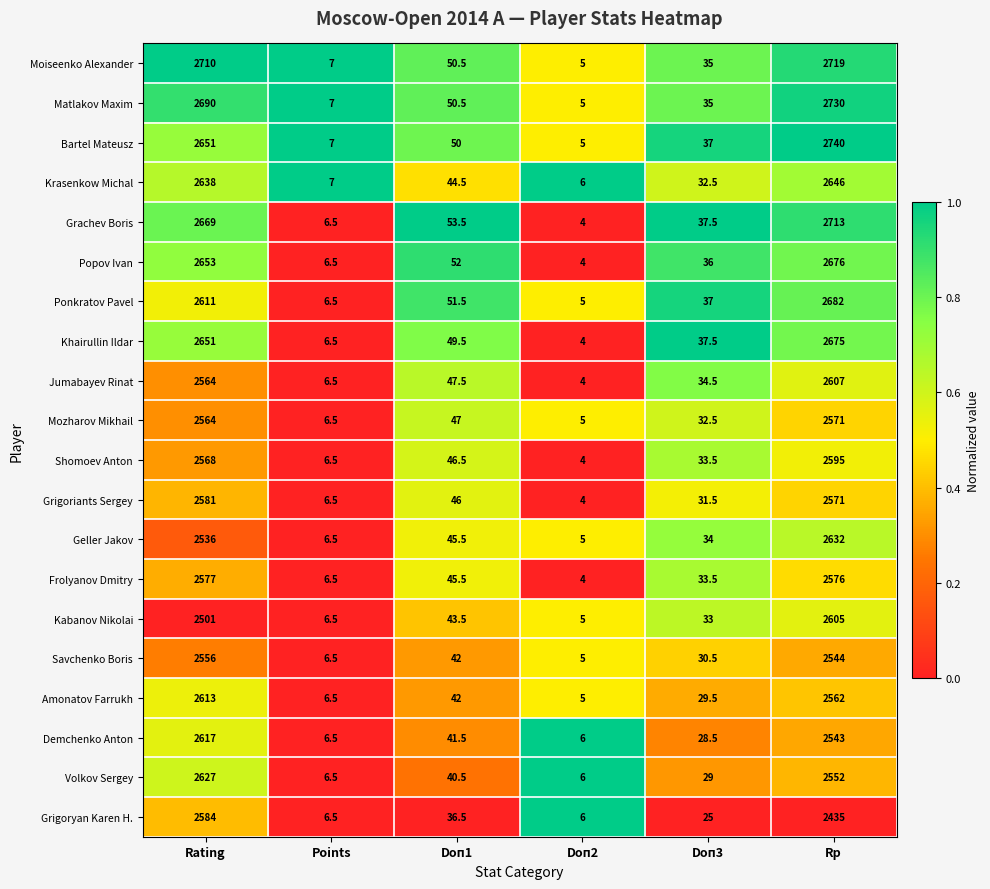

What is the maximum value for Frolyanov Dmitry?

2577.0